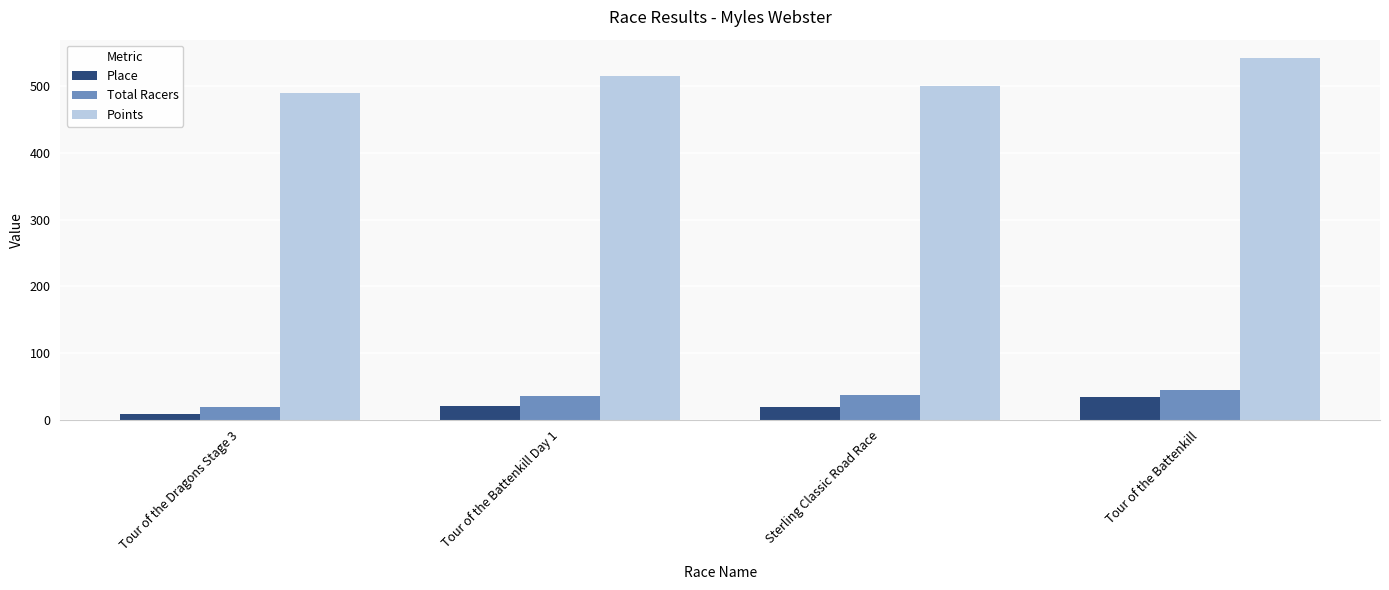

Rank the series by their maximum value, from highest to lowest.

Points, Total Racers, Place